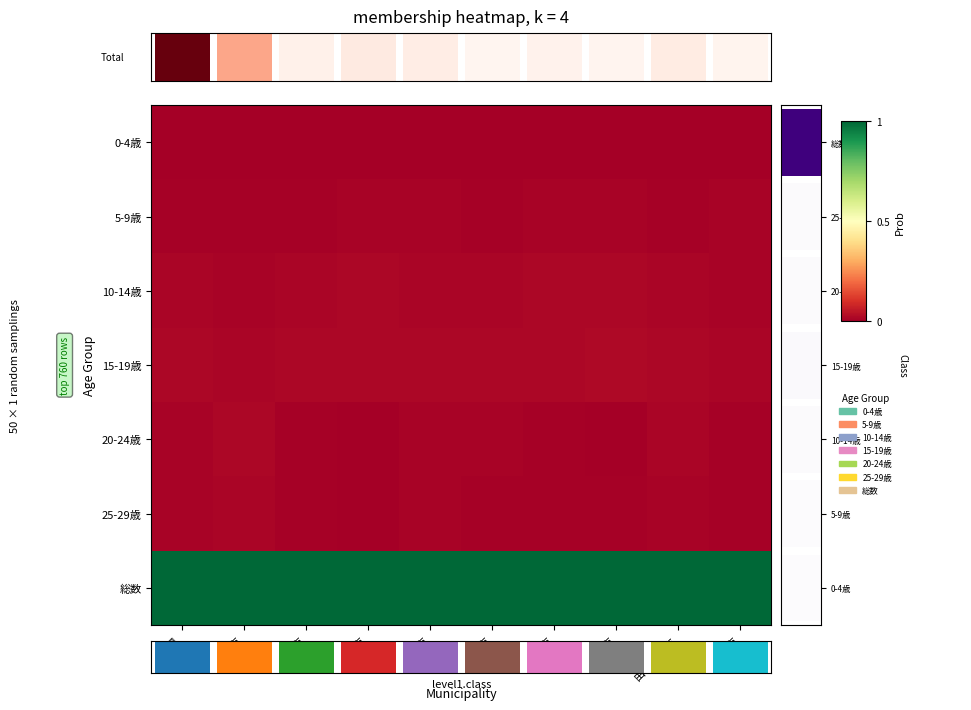

What is the difference between the highest and lowest values at 秋田市?

1.0